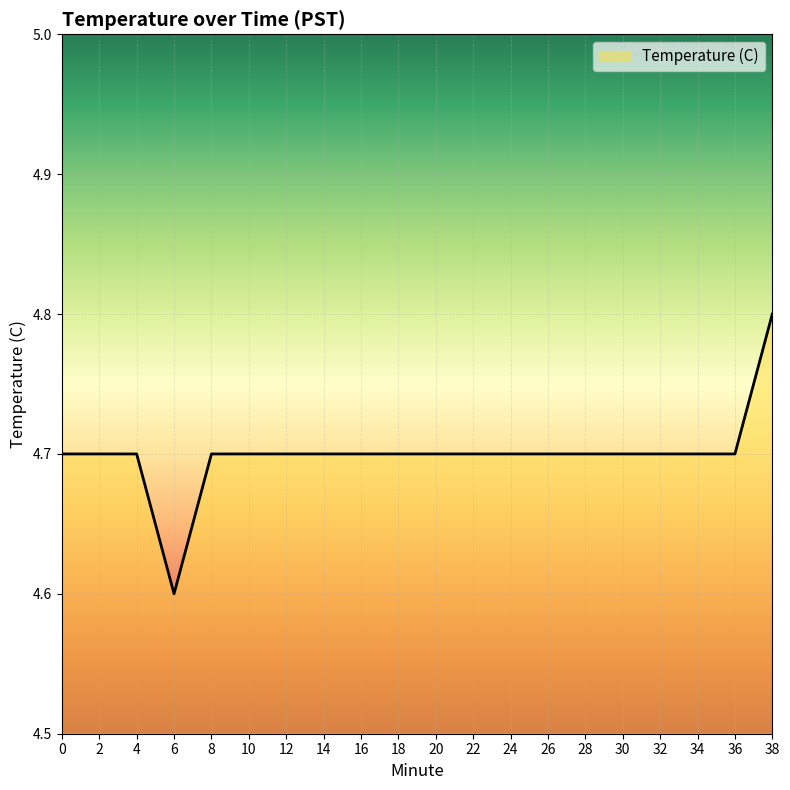

Which label corresponds to the largest value in the chart?

38